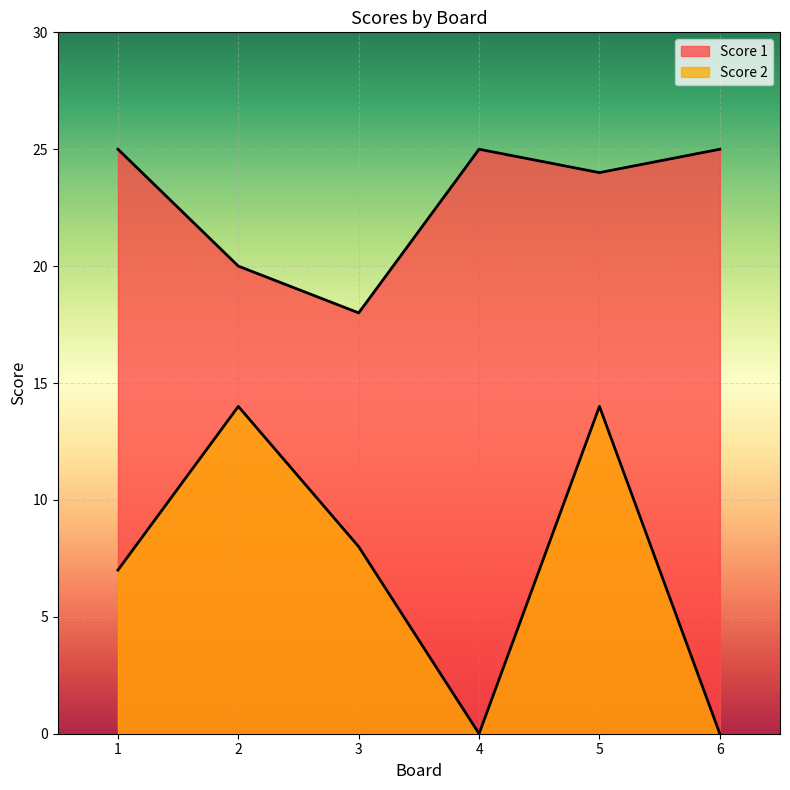

In Score 2, how many points are higher than both neighbors (excluding endpoints)?

2